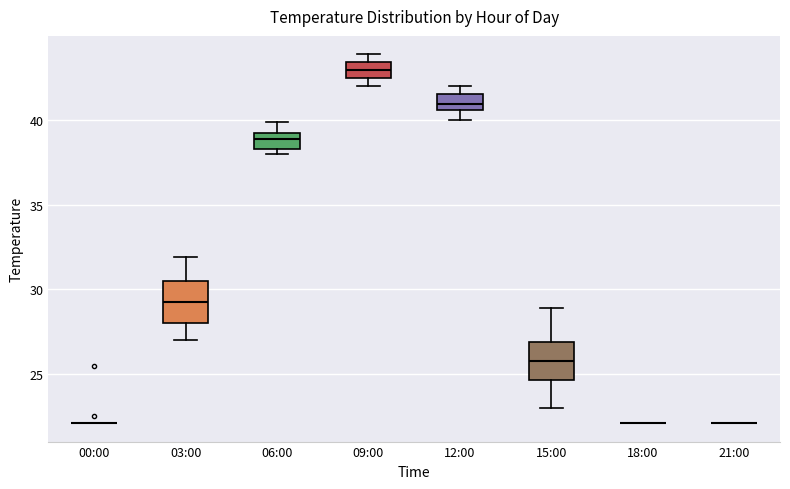

Reading left to right, transcribe this box plot: for each box, give where its median line is, the range the box spans, and where its two whiskers end, as read against the y-axis. The values are not printed on the chart, so give them approximately, as read against the axis.

00:00: box collapsed to a line at 22.0, whiskers 22.0 to 22.0
03:00: median 29.5, box 28.0 to 30.5, whiskers 27.0 to 32.0
06:00: median 39.0, box 38.5 to 39.5, whiskers 38.0 to 40.0
09:00: median 43.0, box 42.5 to 43.5, whiskers 42.0 to 44.0
12:00: median 41.0, box 40.5 to 41.5, whiskers 40.0 to 42.0
15:00: median 26.0, box 24.5 to 27.0, whiskers 23.0 to 29.0
18:00: box collapsed to a line at 22.0, whiskers 22.0 to 22.0
21:00: box collapsed to a line at 22.0, whiskers 22.0 to 22.0